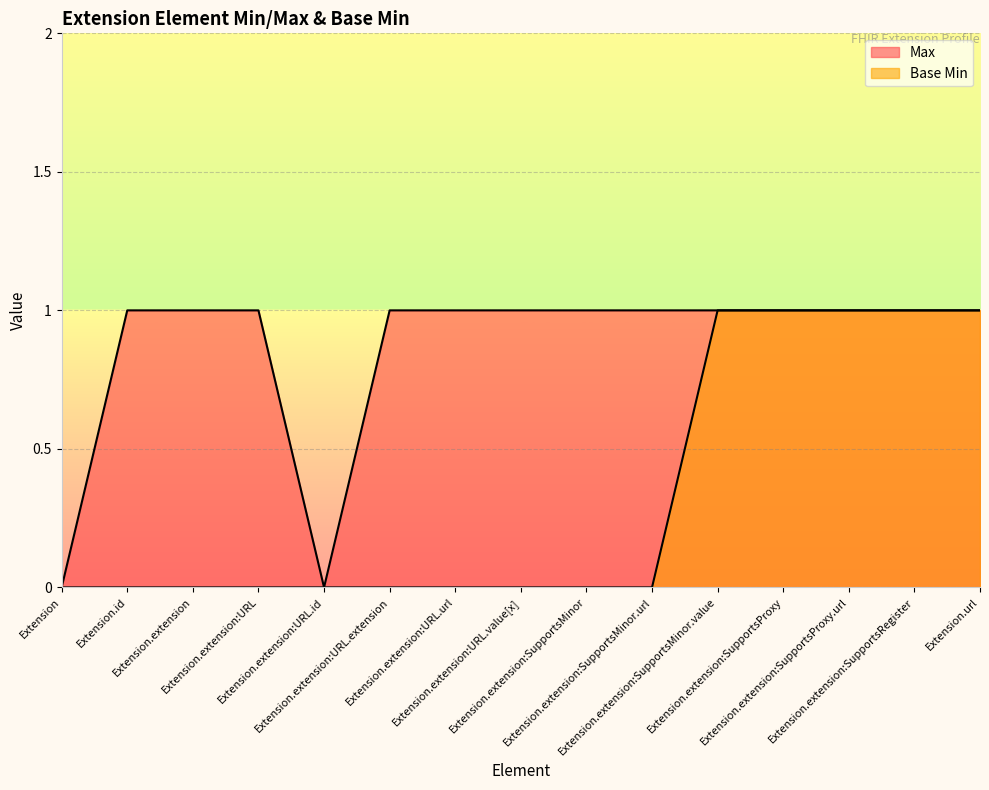

At which category does the chart reach its peak across all series?

Extension.id